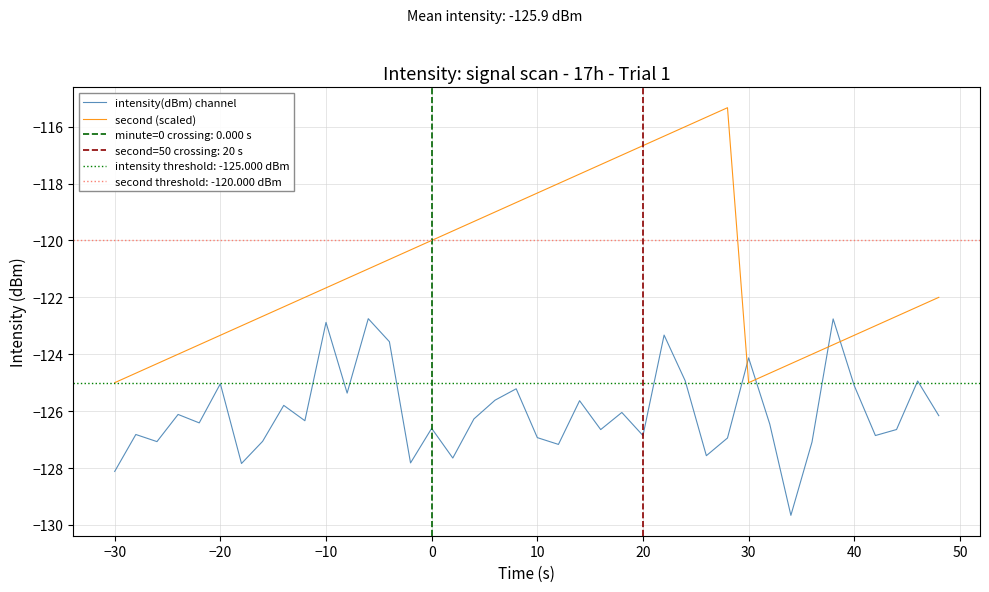

The value of second (scaled) at 20 is -208.1. True or false?

False